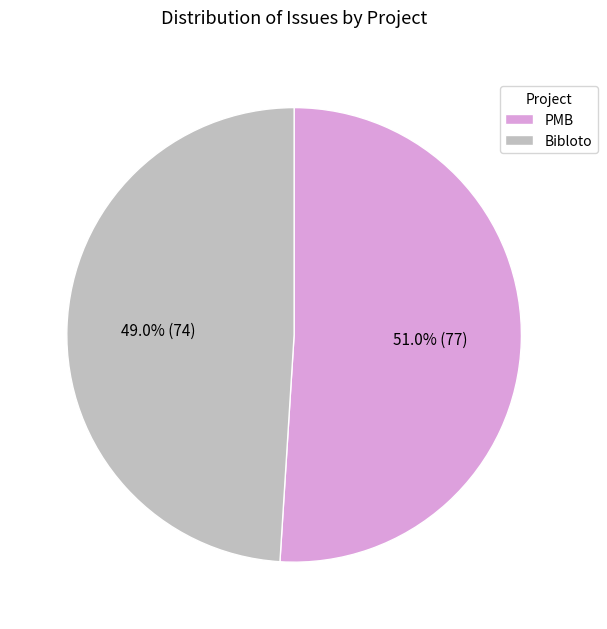

To the nearest percent, what is the difference between the PMB and Bibloto slice percentages?

2%